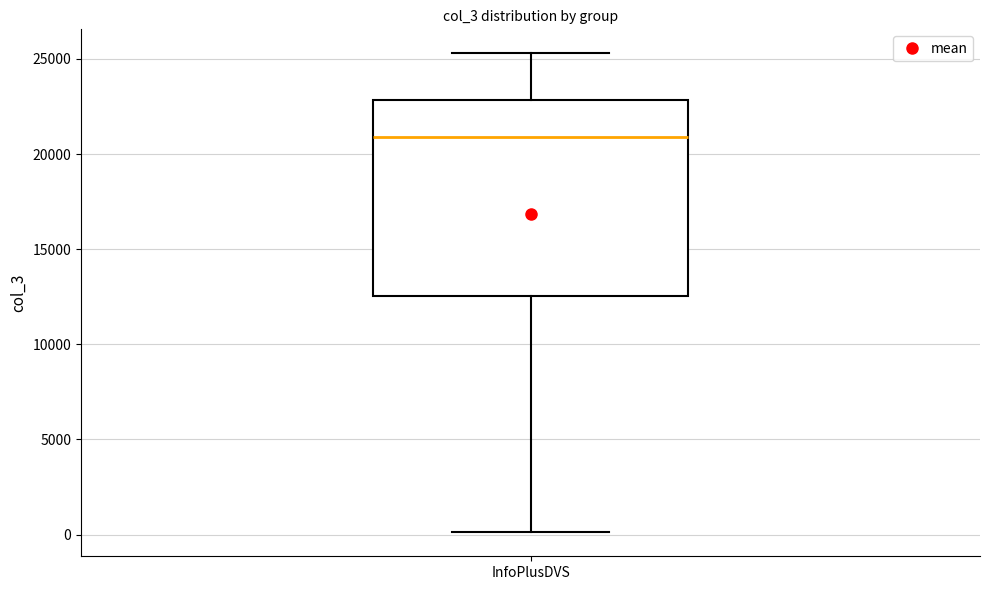

Where is the lower edge of the box for InfoPlusDVS on the y-axis? The values are not printed on the chart, so give them approximately, as read against the axis.

12500